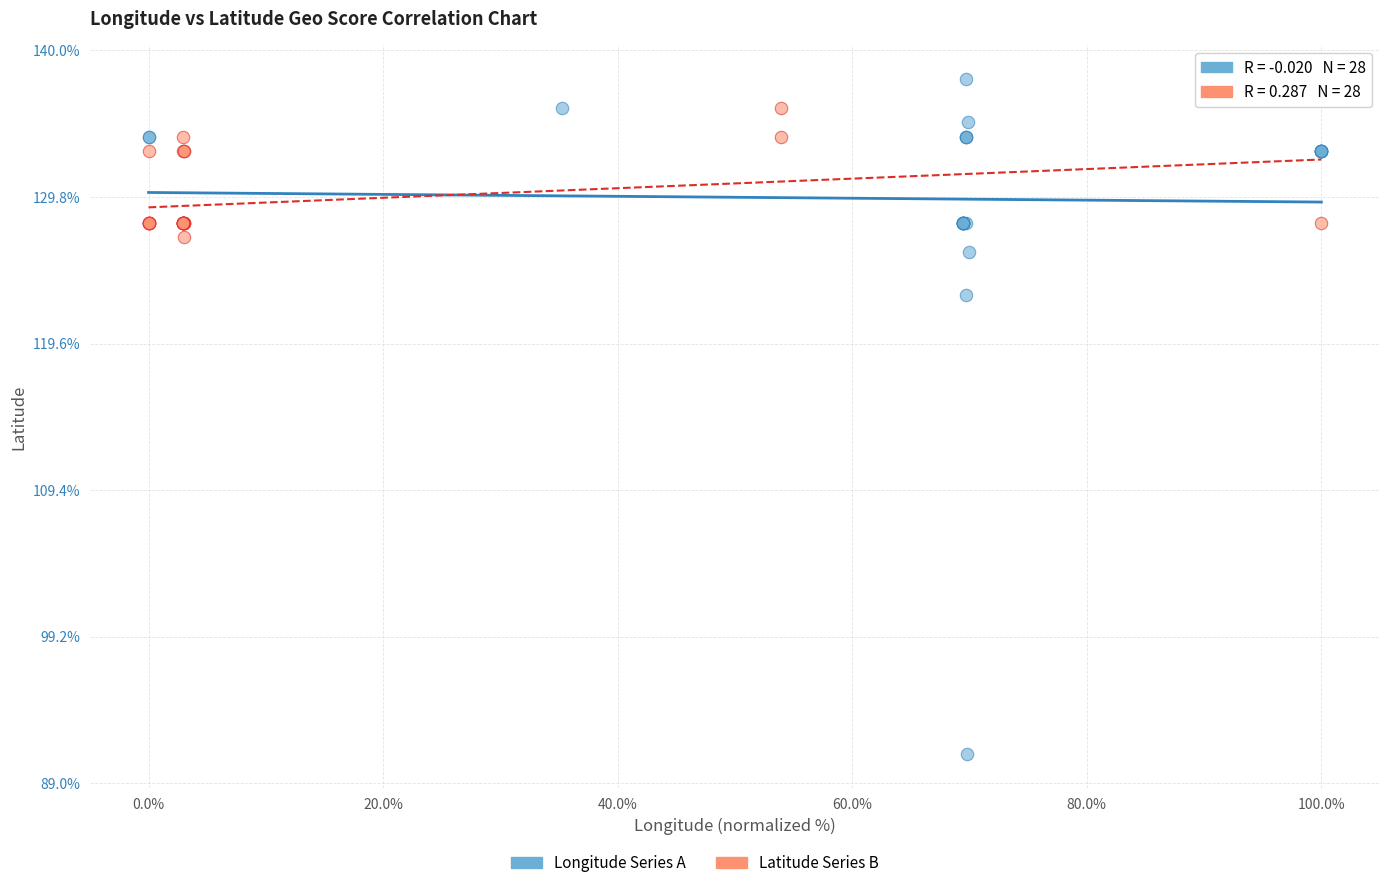

Which series reaches the minimum Y coordinate?

Longitude Series A